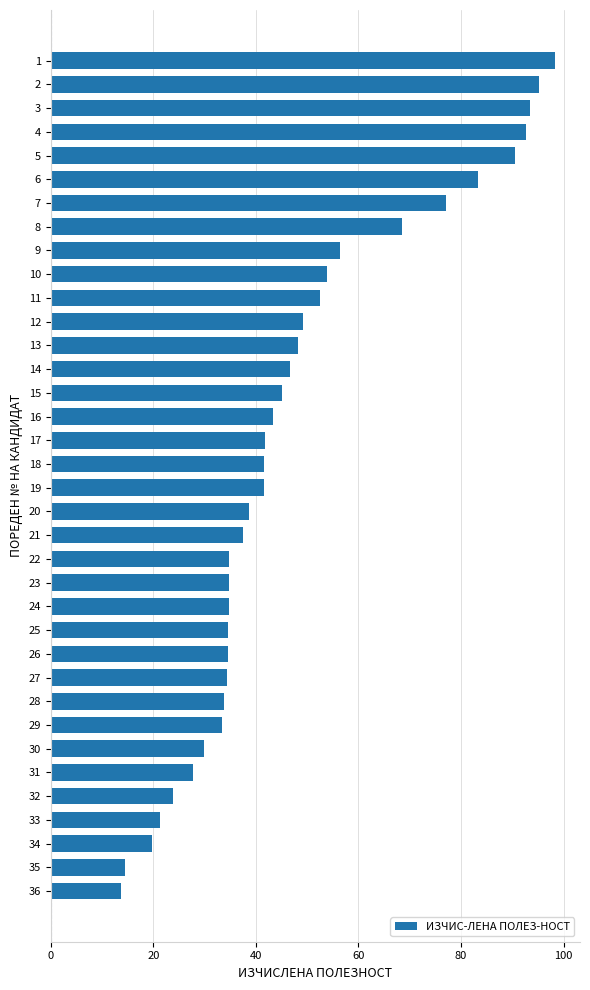

What is the value of the 34th bar from the top?

19.7